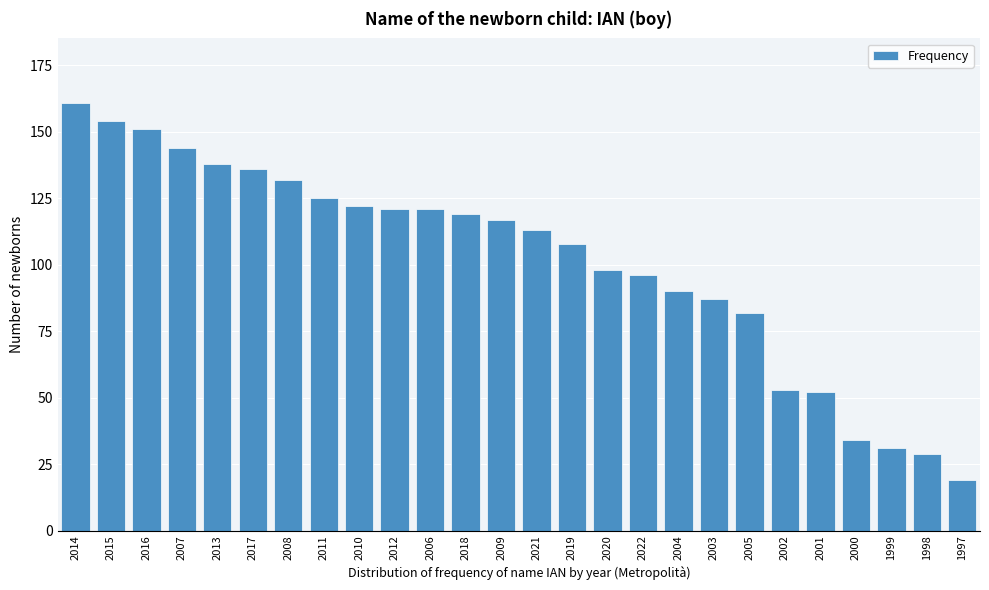

Reading left to right, transcribe all the data shown in this chart.

161	154	151	144	138	136	132	125	122	121	121	119	117	113	108	98	96	90	87	82	53	52	34	31	29	19